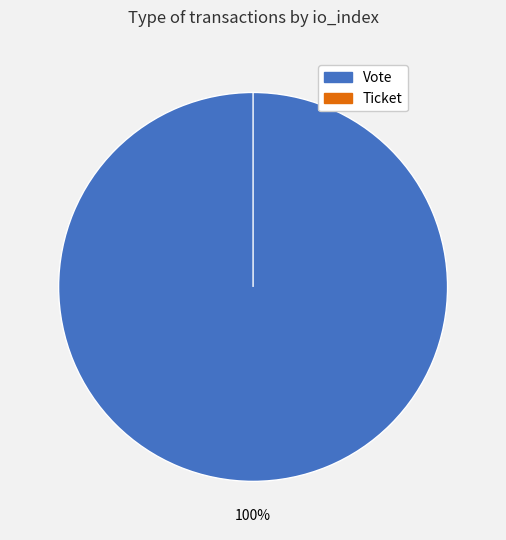

Count the number of slices in the pie.

2